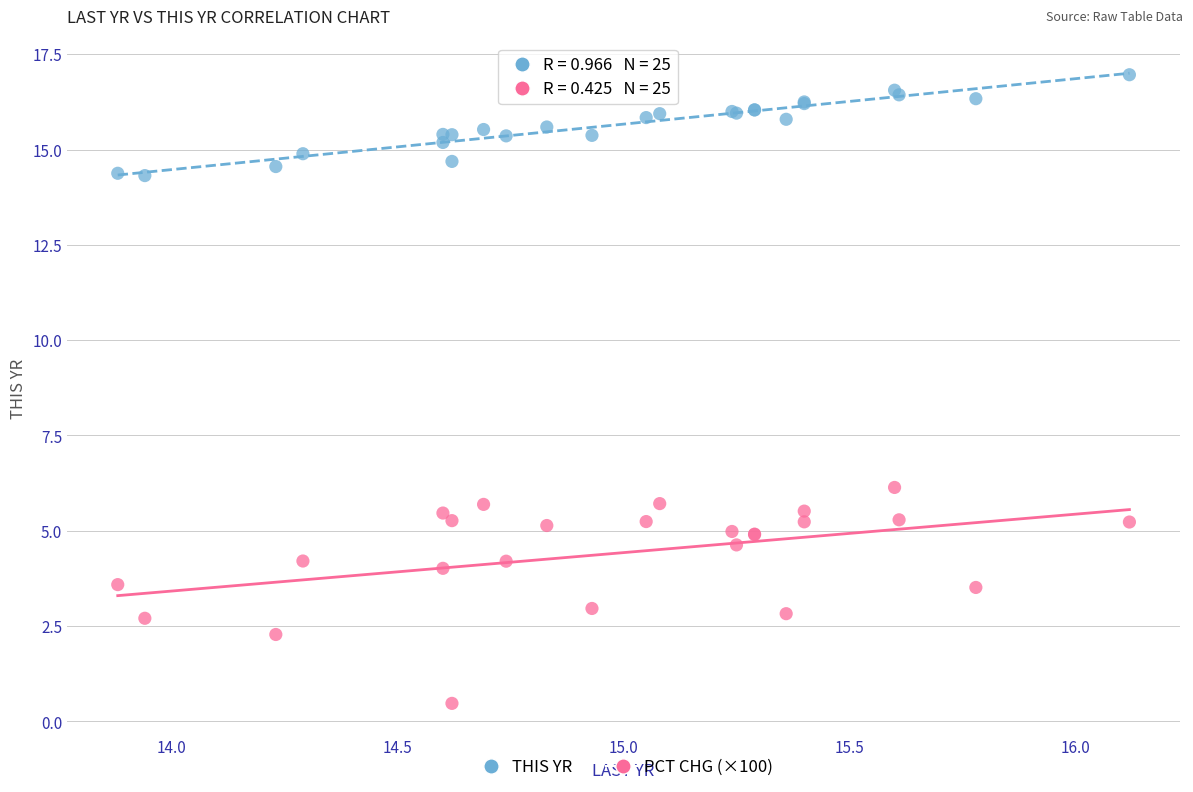

Across all series, what Y value is closest to 8?

6.1